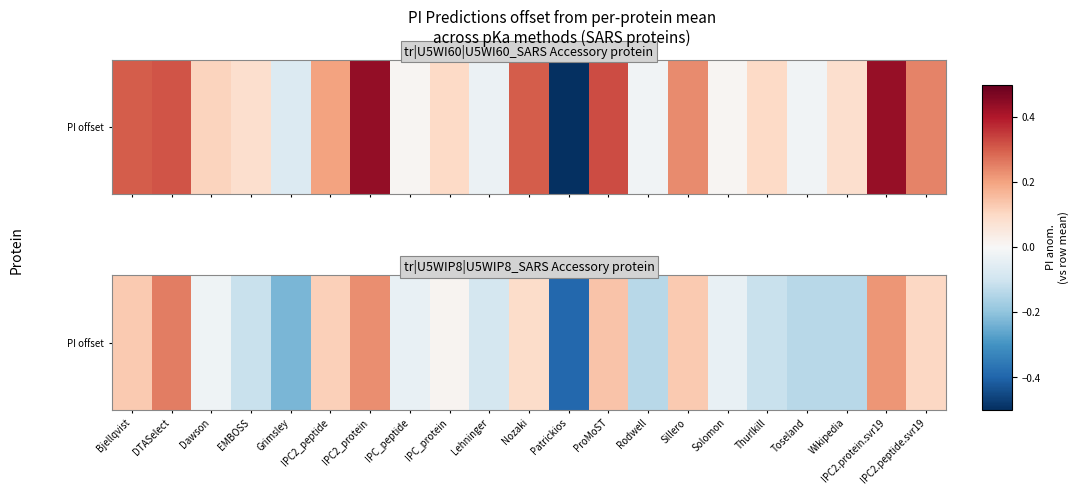

Rank the categories by value from lowest to highest.

Patrickios, Grimsley, Rodwell, Toseland, Wikipedia, EMBOSS, Thurlkill, Lehninger, IPC_peptide, Solomon, Dawson, IPC_protein, Nozaki, IPC2.peptide.svr19, IPC2_peptide, Bjellqvist, Sillero, ProMoST, IPC2.protein.svr19, IPC2_protein, DTASelect